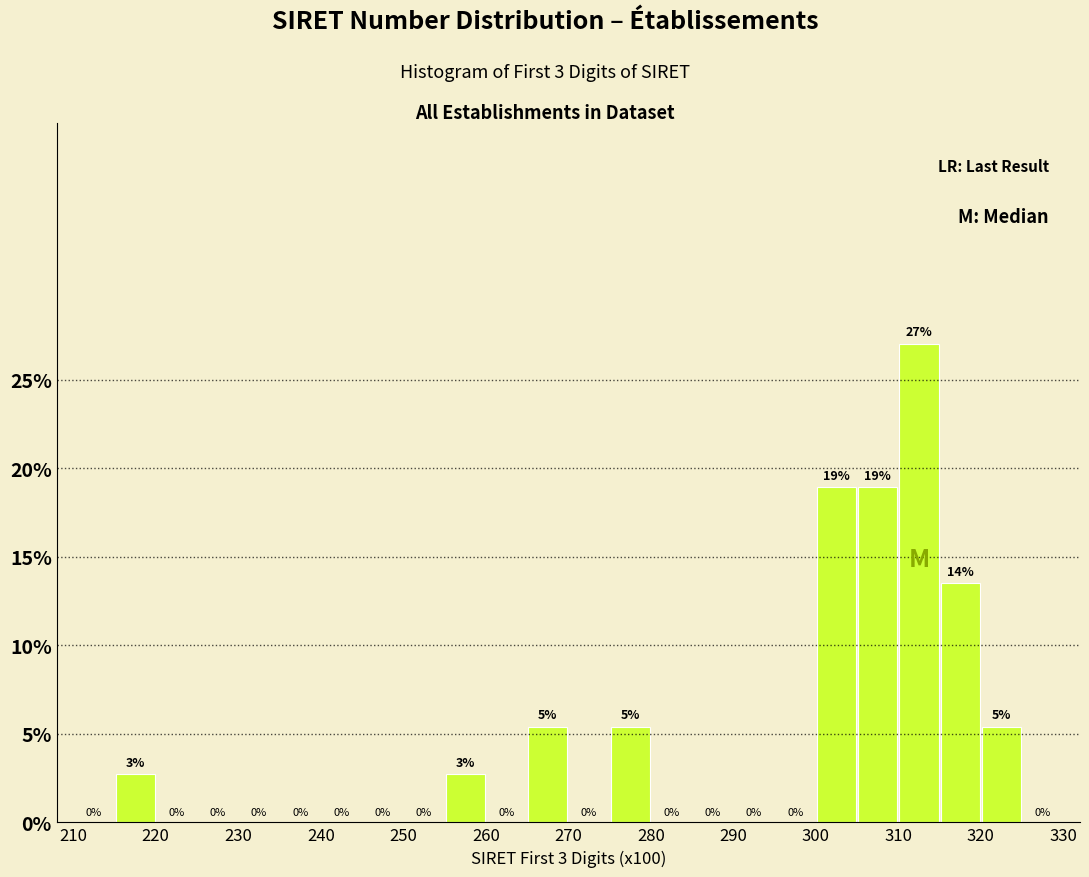

Over which range of the x-axis is the bar tallest?

310 to 315